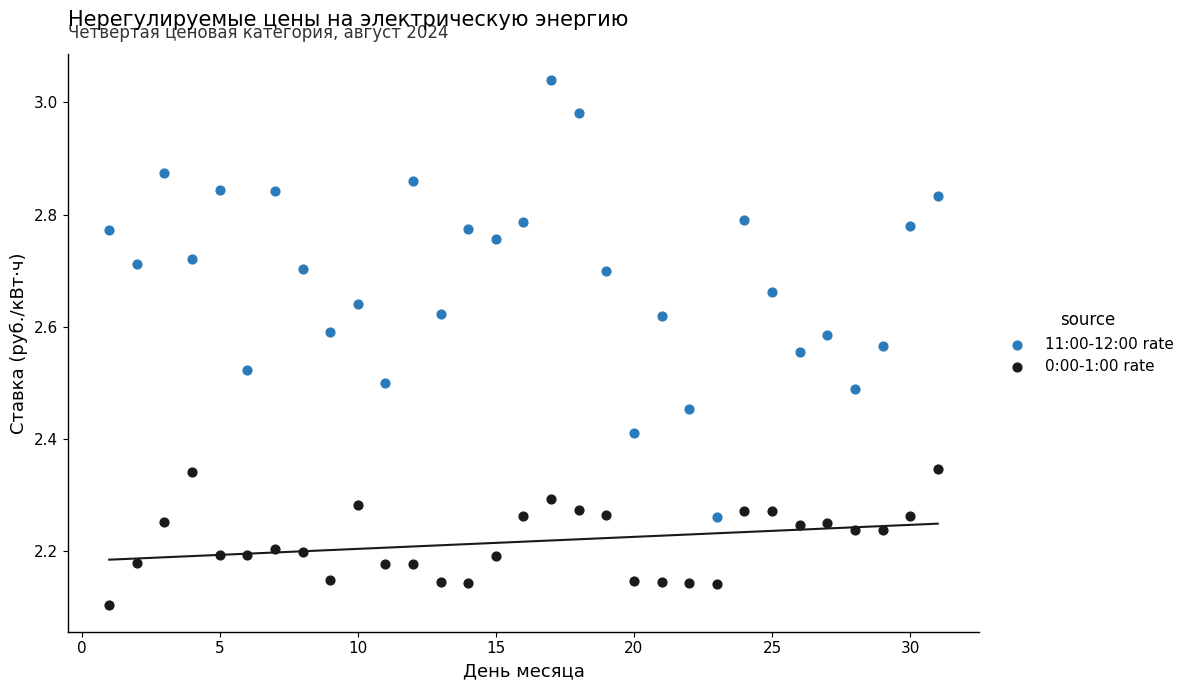

Across all data points, what is the range of Y values (max minus min)?

0.9